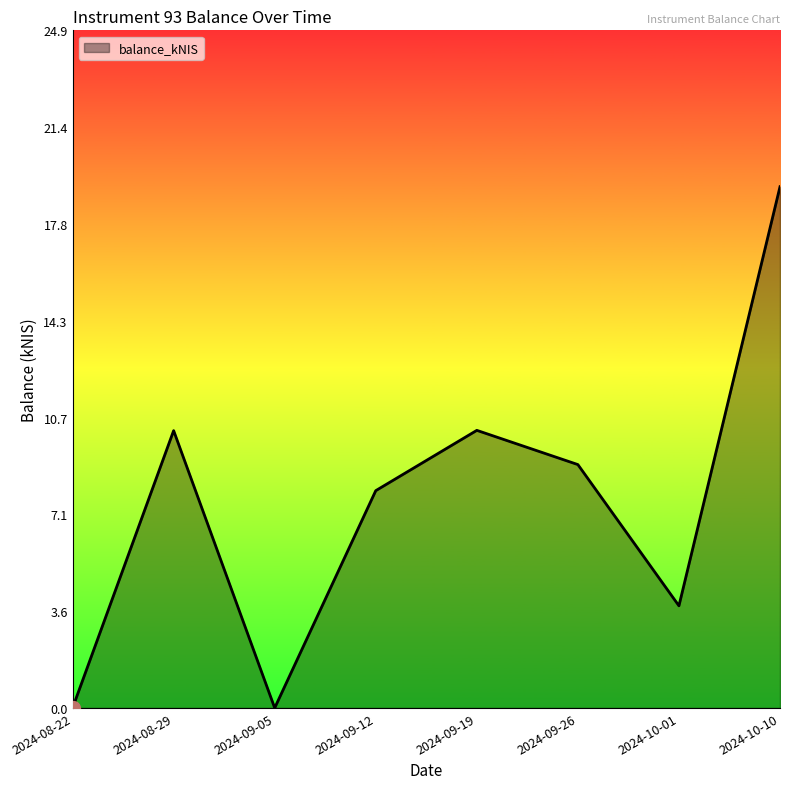

What is the average value?

7.5